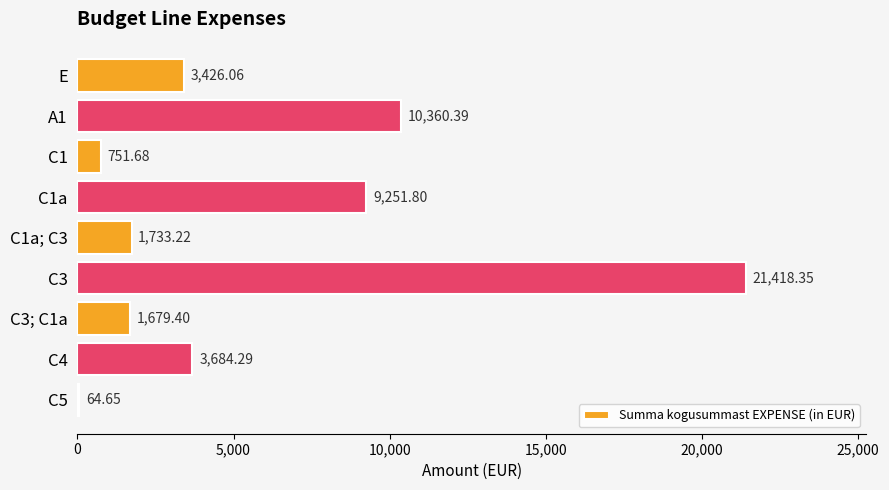

What is the sum of all values?

52369.8